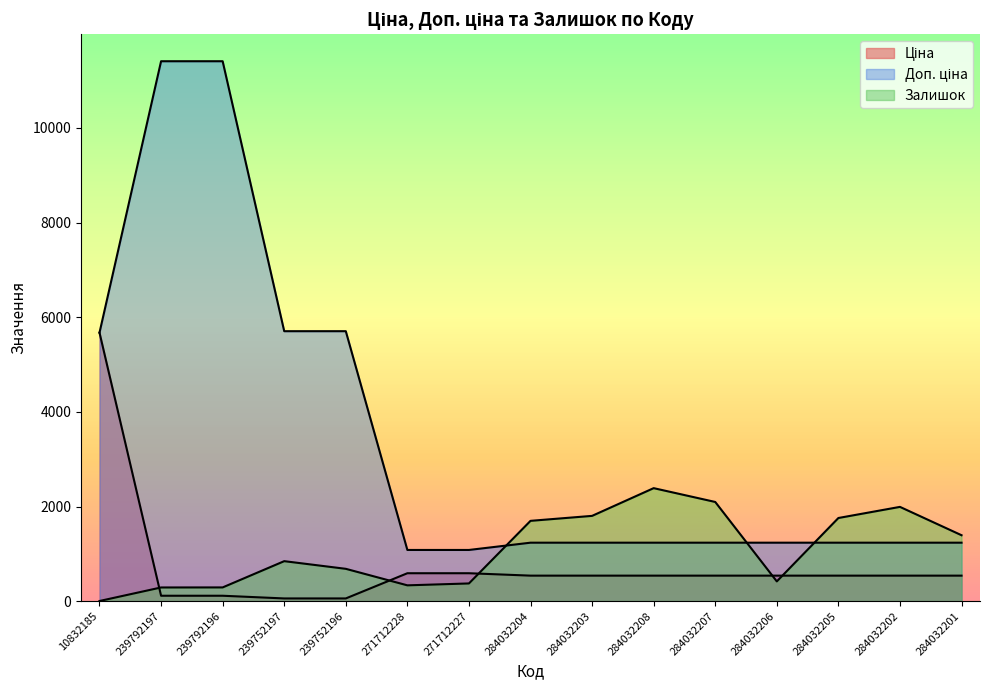

Rank the series by their maximum value, from lowest to highest.

Залишок, Ціна, Доп. ціна